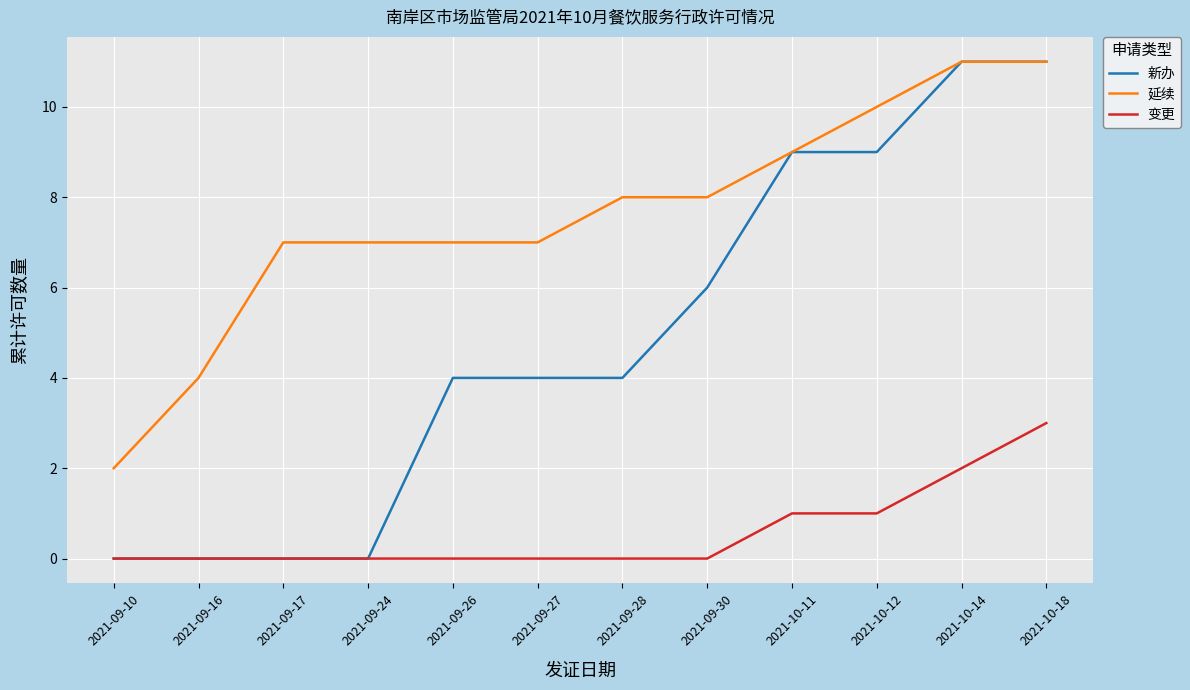

Is it true that 新办 equals 2 at 2021-09-26?

False